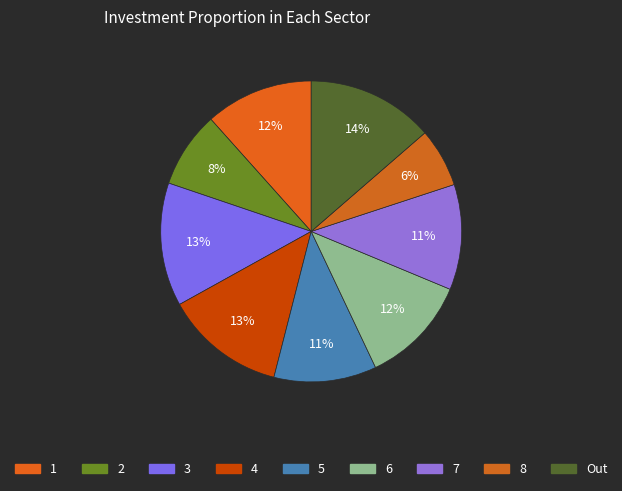

The 2 slice represents 17% of the pie. True or false?

False